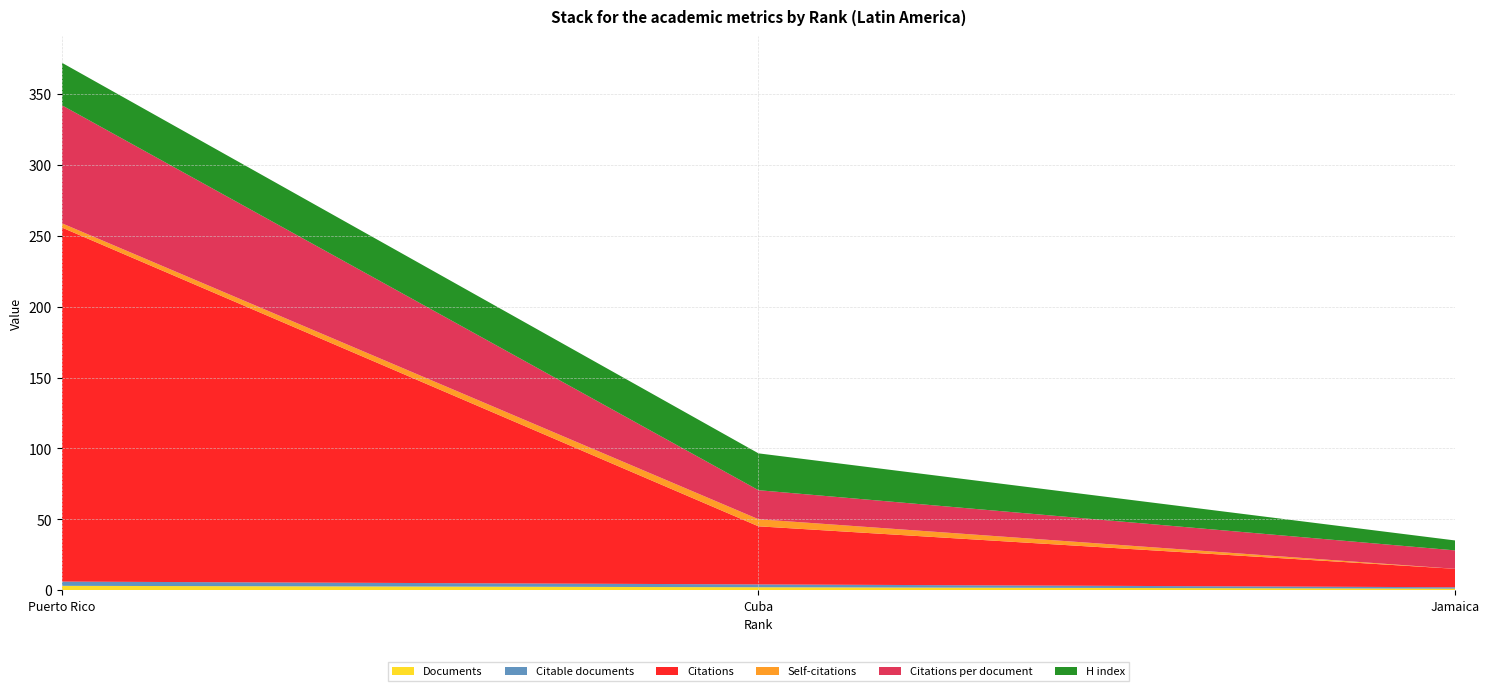

Reading left to right, what are all the values shown in this chart?

Documents: Puerto Rico=3.0	Cuba=2.0	Jamaica=1.0
Citable documents: Puerto Rico=3.0	Cuba=2.0	Jamaica=1.0
Citations: Puerto Rico=250.0	Cuba=41.0	Jamaica=13.0
Self-citations: Puerto Rico=3.0	Cuba=5.0	Jamaica=0.0
Citations per document: Puerto Rico=83.3	Cuba=20.5	Jamaica=13.0
H index: Puerto Rico=30.0	Cuba=26.0	Jamaica=7.0